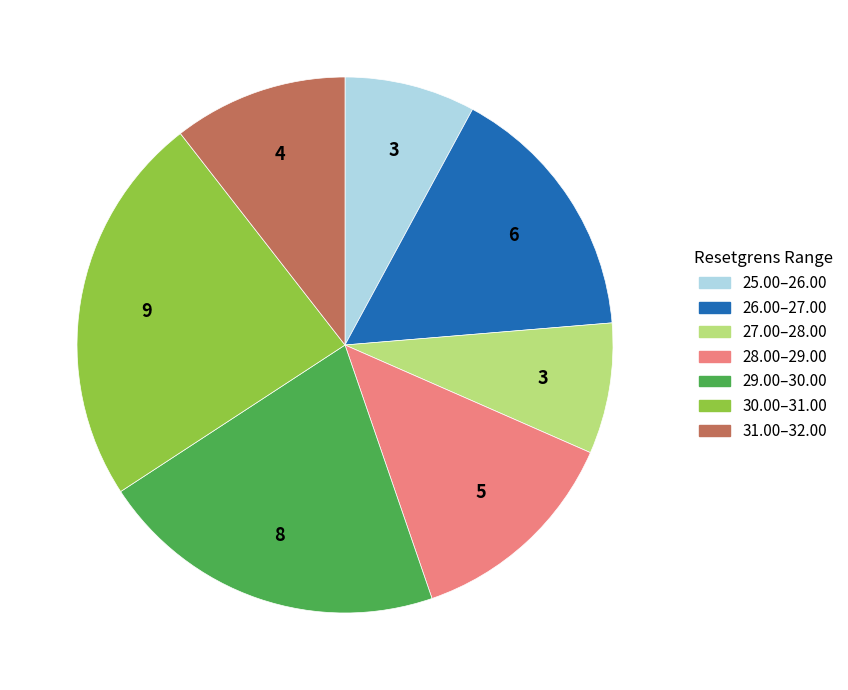

Is there a majority slice in this chart?

No